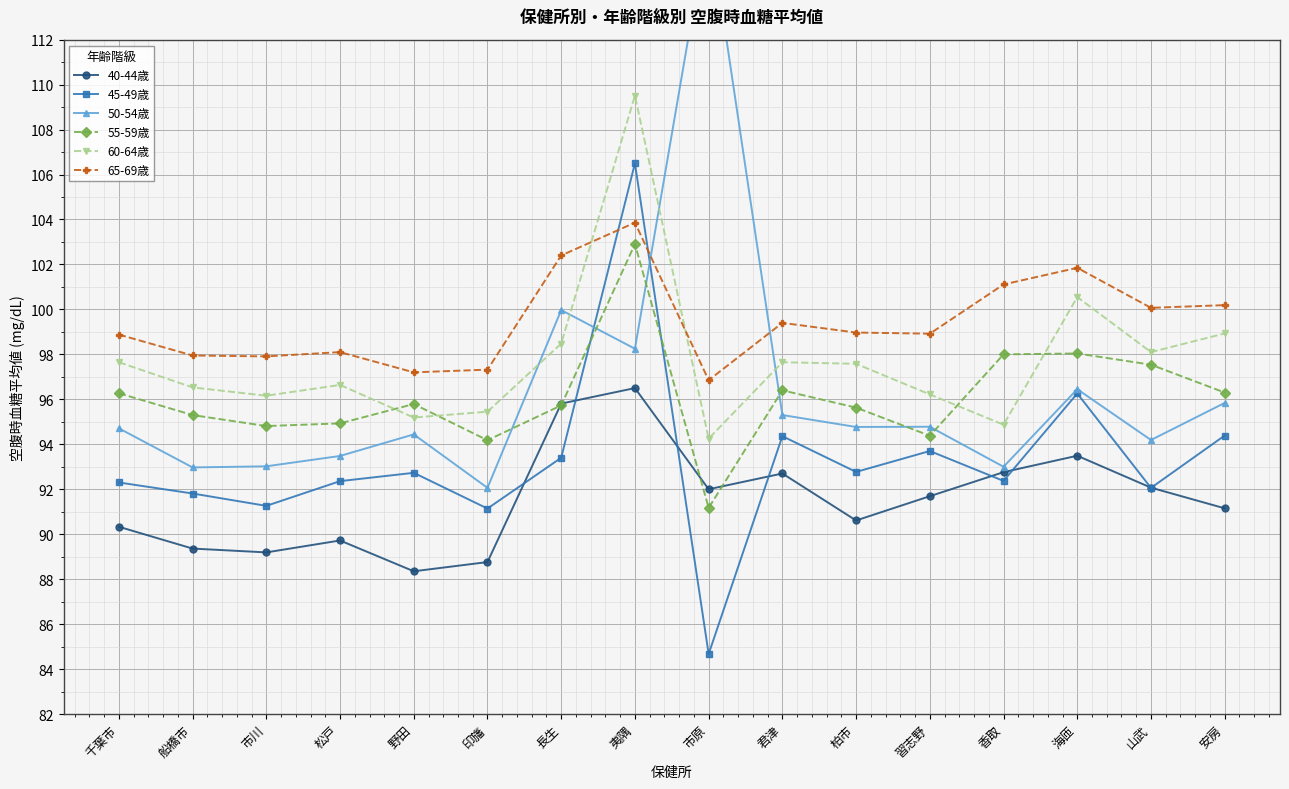

Reading right to left, transcribe all the data shown in this chart.

40-44歳: 91.2	92.1	93.5	92.8	91.7	90.6	92.7	92.0	96.5	95.8	88.8	88.3	89.7	89.2	89.4	90.3
45-49歳: 94.4	92.1	96.3	92.4	93.7	92.8	94.4	84.7	106.5	93.4	91.1	92.7	92.4	91.3	91.8	92.3
50-54歳: 95.8	94.2	96.5	93.0	94.8	94.8	95.3	117.3	98.2	100.0	92.1	94.4	93.5	93.0	93.0	94.7
55-59歳: 96.3	97.5	98.0	98.0	94.4	95.6	96.4	91.2	102.9	95.7	94.2	95.8	94.9	94.8	95.3	96.3
60-64歳: 98.9	98.1	100.5	94.9	96.2	97.6	97.7	94.2	109.5	98.5	95.5	95.2	96.6	96.2	96.5	97.7
65-69歳: 100.2	100.1	101.8	101.1	98.9	99.0	99.4	96.8	103.9	102.4	97.3	97.2	98.1	97.9	98.0	98.9